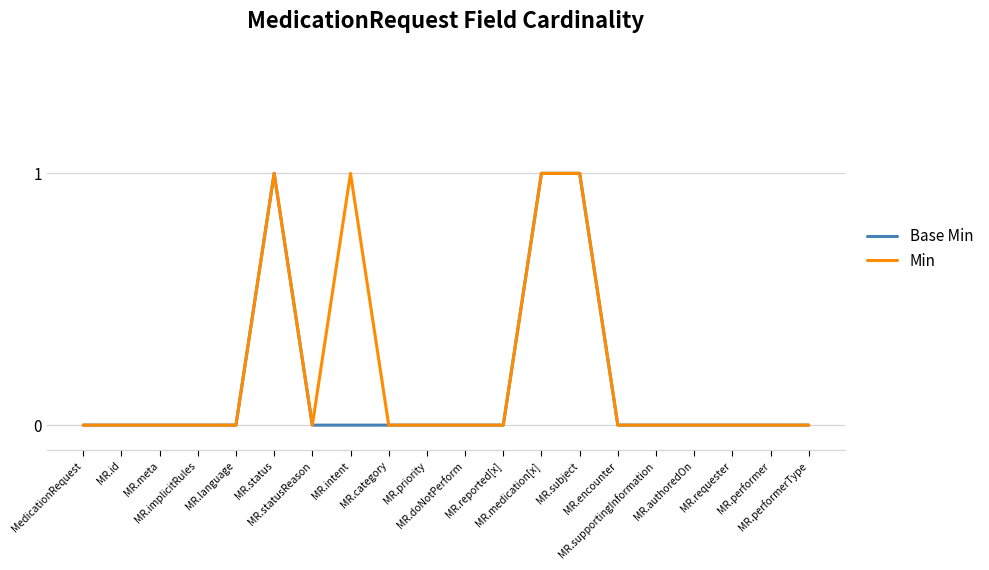

Reading left to right, what are all the values shown in this chart?

Base Min: 0	0	0	0	0	1	0	0	0	0	0	0	1	1	0	0	0	0	0	0
Min: 0	0	0	0	0	1	0	1	0	0	0	0	1	1	0	0	0	0	0	0